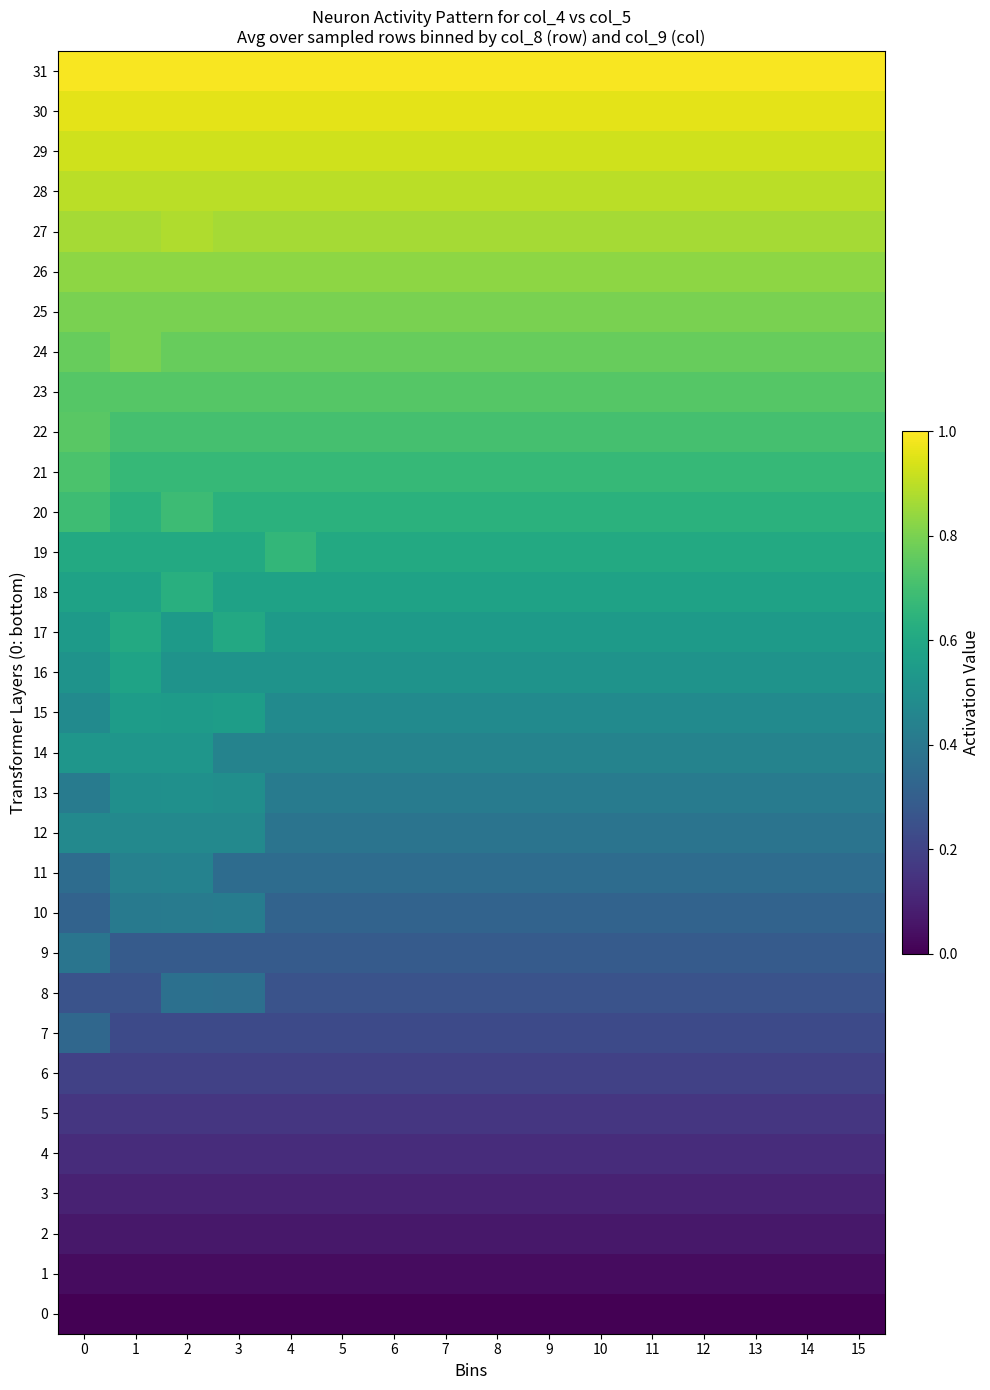

Reading left to right, extract all data points from this chart.

0: 0=0.0	1=0.0	2=0.0	3=0.0	4=0.0	5=0.0	6=0.0	7=0.0	8=0.0	9=0.0	10=0.0	11=0.0	12=0.0	13=0.0	14=0.0	15=0.0
1: 0=0.0	1=0.0	2=0.0	3=0.0	4=0.0	5=0.0	6=0.0	7=0.0	8=0.0	9=0.0	10=0.0	11=0.0	12=0.0	13=0.0	14=0.0	15=0.0
2: 0=0.1	1=0.1	2=0.1	3=0.1	4=0.1	5=0.1	6=0.1	7=0.1	8=0.1	9=0.1	10=0.1	11=0.1	12=0.1	13=0.1	14=0.1	15=0.1
3: 0=0.1	1=0.1	2=0.1	3=0.1	4=0.1	5=0.1	6=0.1	7=0.1	8=0.1	9=0.1	10=0.1	11=0.1	12=0.1	13=0.1	14=0.1	15=0.1
4: 0=0.1	1=0.1	2=0.1	3=0.1	4=0.1	5=0.1	6=0.1	7=0.1	8=0.1	9=0.1	10=0.1	11=0.1	12=0.1	13=0.1	14=0.1	15=0.1
5: 0=0.2	1=0.2	2=0.2	3=0.2	4=0.2	5=0.2	6=0.2	7=0.2	8=0.2	9=0.2	10=0.2	11=0.2	12=0.2	13=0.2	14=0.2	15=0.2
6: 0=0.2	1=0.2	2=0.2	3=0.2	4=0.2	5=0.2	6=0.2	7=0.2	8=0.2	9=0.2	10=0.2	11=0.2	12=0.2	13=0.2	14=0.2	15=0.2
7: 0=0.3	1=0.2	2=0.2	3=0.2	4=0.2	5=0.2	6=0.2	7=0.2	8=0.2	9=0.2	10=0.2	11=0.2	12=0.2	13=0.2	14=0.2	15=0.2
8: 0=0.3	1=0.3	2=0.4	3=0.4	4=0.3	5=0.3	6=0.3	7=0.3	8=0.3	9=0.3	10=0.3	11=0.3	12=0.3	13=0.3	14=0.3	15=0.3
9: 0=0.4	1=0.3	2=0.3	3=0.3	4=0.3	5=0.3	6=0.3	7=0.3	8=0.3	9=0.3	10=0.3	11=0.3	12=0.3	13=0.3	14=0.3	15=0.3
10: 0=0.3	1=0.4	2=0.4	3=0.4	4=0.3	5=0.3	6=0.3	7=0.3	8=0.3	9=0.3	10=0.3	11=0.3	12=0.3	13=0.3	14=0.3	15=0.3
11: 0=0.4	1=0.4	2=0.4	3=0.4	4=0.4	5=0.4	6=0.4	7=0.4	8=0.4	9=0.4	10=0.4	11=0.4	12=0.4	13=0.4	14=0.4	15=0.4
12: 0=0.5	1=0.5	2=0.5	3=0.5	4=0.4	5=0.4	6=0.4	7=0.4	8=0.4	9=0.4	10=0.4	11=0.4	12=0.4	13=0.4	14=0.4	15=0.4
13: 0=0.4	1=0.5	2=0.5	3=0.5	4=0.4	5=0.4	6=0.4	7=0.4	8=0.4	9=0.4	10=0.4	11=0.4	12=0.4	13=0.4	14=0.4	15=0.4
14: 0=0.5	1=0.5	2=0.5	3=0.4	4=0.4	5=0.4	6=0.4	7=0.4	8=0.4	9=0.4	10=0.4	11=0.4	12=0.4	13=0.4	14=0.4	15=0.4
15: 0=0.5	1=0.6	2=0.6	3=0.6	4=0.5	5=0.5	6=0.5	7=0.5	8=0.5	9=0.5	10=0.5	11=0.5	12=0.5	13=0.5	14=0.5	15=0.5
16: 0=0.5	1=0.6	2=0.5	3=0.5	4=0.5	5=0.5	6=0.5	7=0.5	8=0.5	9=0.5	10=0.5	11=0.5	12=0.5	13=0.5	14=0.5	15=0.5
17: 0=0.5	1=0.6	2=0.5	3=0.6	4=0.5	5=0.5	6=0.5	7=0.5	8=0.5	9=0.5	10=0.5	11=0.5	12=0.5	13=0.5	14=0.5	15=0.5
18: 0=0.6	1=0.6	2=0.6	3=0.6	4=0.6	5=0.6	6=0.6	7=0.6	8=0.6	9=0.6	10=0.6	11=0.6	12=0.6	13=0.6	14=0.6	15=0.6
19: 0=0.6	1=0.6	2=0.6	3=0.6	4=0.7	5=0.6	6=0.6	7=0.6	8=0.6	9=0.6	10=0.6	11=0.6	12=0.6	13=0.6	14=0.6	15=0.6
20: 0=0.7	1=0.6	2=0.7	3=0.6	4=0.6	5=0.6	6=0.6	7=0.6	8=0.6	9=0.6	10=0.6	11=0.6	12=0.6	13=0.6	14=0.6	15=0.6
21: 0=0.7	1=0.7	2=0.7	3=0.7	4=0.7	5=0.7	6=0.7	7=0.7	8=0.7	9=0.7	10=0.7	11=0.7	12=0.7	13=0.7	14=0.7	15=0.7
22: 0=0.7	1=0.7	2=0.7	3=0.7	4=0.7	5=0.7	6=0.7	7=0.7	8=0.7	9=0.7	10=0.7	11=0.7	12=0.7	13=0.7	14=0.7	15=0.7
23: 0=0.7	1=0.7	2=0.7	3=0.7	4=0.7	5=0.7	6=0.7	7=0.7	8=0.7	9=0.7	10=0.7	11=0.7	12=0.7	13=0.7	14=0.7	15=0.7
24: 0=0.8	1=0.8	2=0.8	3=0.8	4=0.8	5=0.8	6=0.8	7=0.8	8=0.8	9=0.8	10=0.8	11=0.8	12=0.8	13=0.8	14=0.8	15=0.8
25: 0=0.8	1=0.8	2=0.8	3=0.8	4=0.8	5=0.8	6=0.8	7=0.8	8=0.8	9=0.8	10=0.8	11=0.8	12=0.8	13=0.8	14=0.8	15=0.8
26: 0=0.8	1=0.8	2=0.8	3=0.8	4=0.8	5=0.8	6=0.8	7=0.8	8=0.8	9=0.8	10=0.8	11=0.8	12=0.8	13=0.8	14=0.8	15=0.8
27: 0=0.9	1=0.9	2=0.9	3=0.9	4=0.9	5=0.9	6=0.9	7=0.9	8=0.9	9=0.9	10=0.9	11=0.9	12=0.9	13=0.9	14=0.9	15=0.9
28: 0=0.9	1=0.9	2=0.9	3=0.9	4=0.9	5=0.9	6=0.9	7=0.9	8=0.9	9=0.9	10=0.9	11=0.9	12=0.9	13=0.9	14=0.9	15=0.9
29: 0=0.9	1=0.9	2=0.9	3=0.9	4=0.9	5=0.9	6=0.9	7=0.9	8=0.9	9=0.9	10=0.9	11=0.9	12=0.9	13=0.9	14=0.9	15=0.9
30: 0=1.0	1=1.0	2=1.0	3=1.0	4=1.0	5=1.0	6=1.0	7=1.0	8=1.0	9=1.0	10=1.0	11=1.0	12=1.0	13=1.0	14=1.0	15=1.0
31: 0=1.0	1=1.0	2=1.0	3=1.0	4=1.0	5=1.0	6=1.0	7=1.0	8=1.0	9=1.0	10=1.0	11=1.0	12=1.0	13=1.0	14=1.0	15=1.0